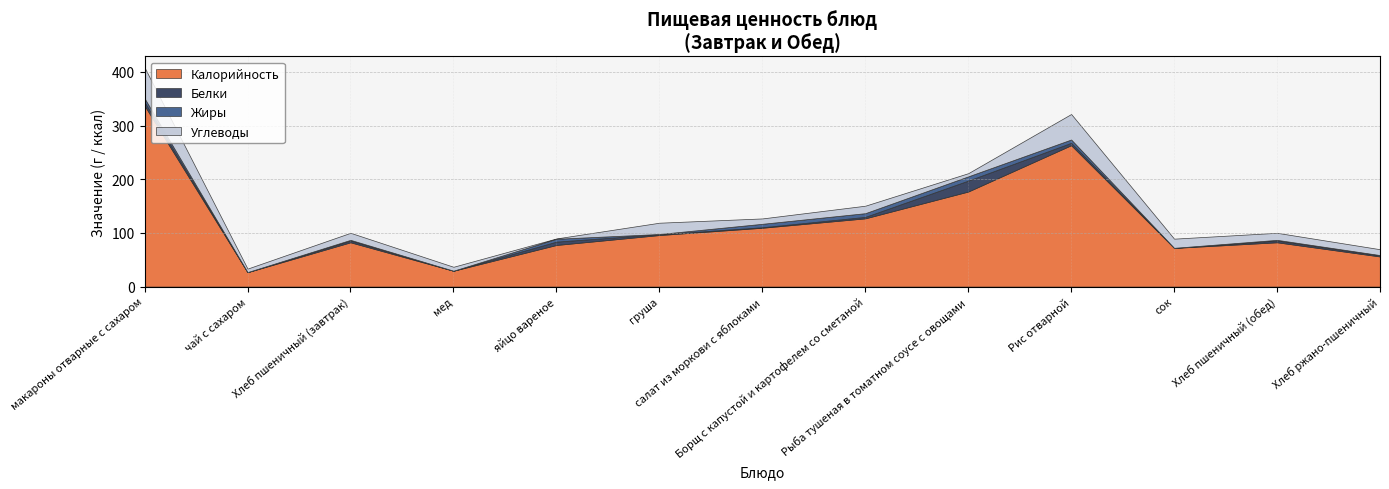

At which label is Калорийность closest to 182?

Рыба тушеная в томатном соусе с овощами